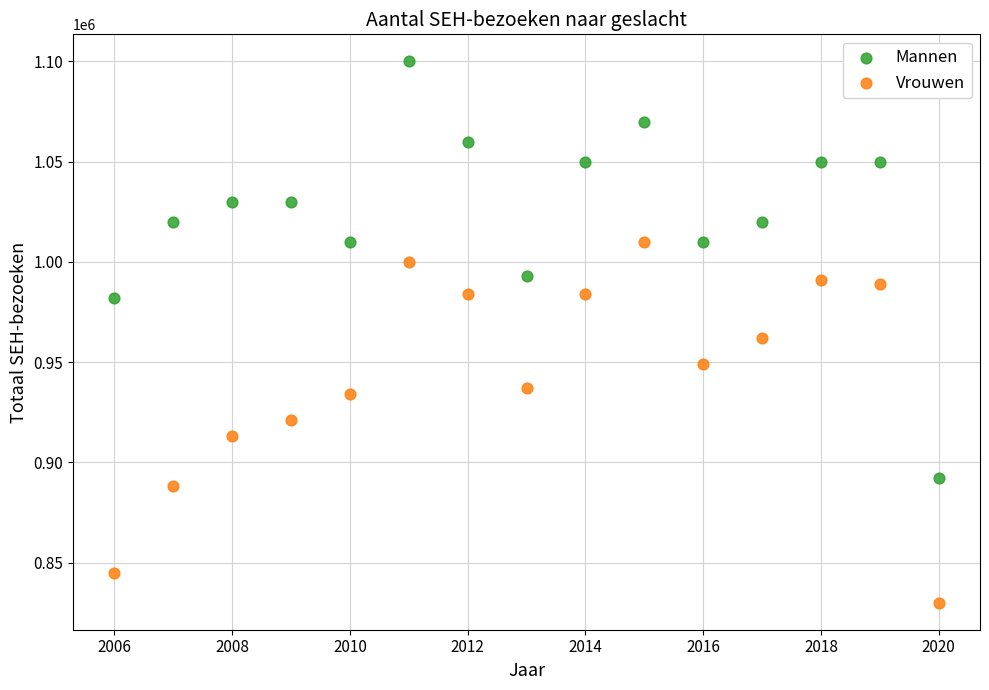

Across all series, what Y value is closest to 965000?

962000